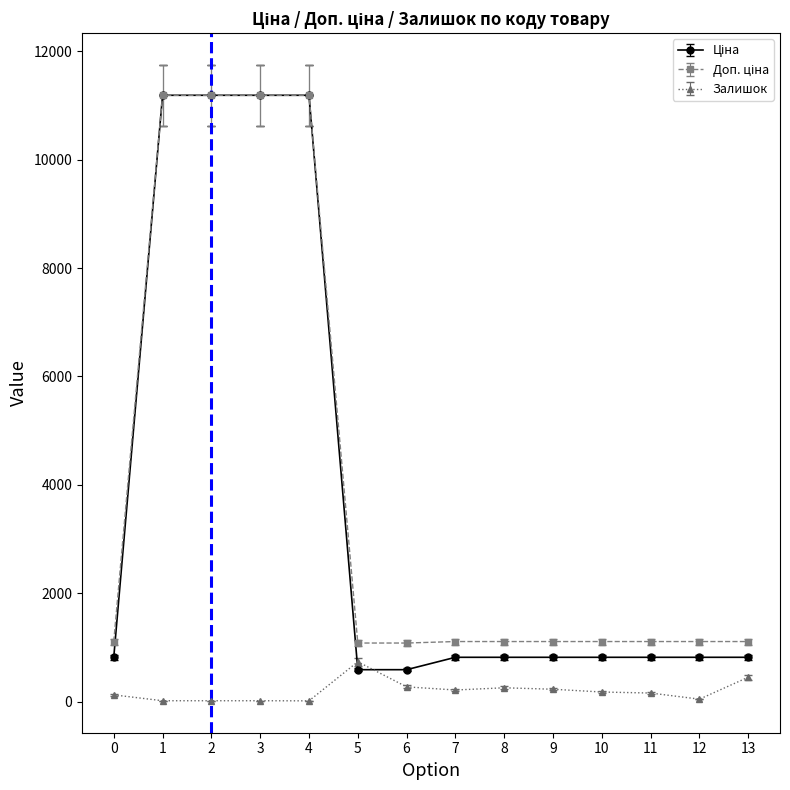

What is the maximum value shown in the chart?

11188.2